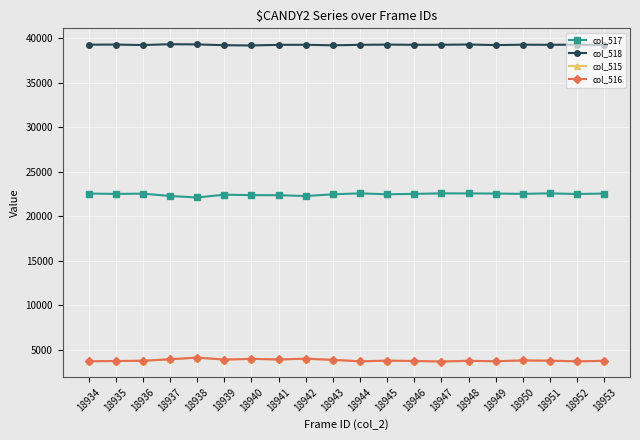

What is the maximum value for col_518?

39330